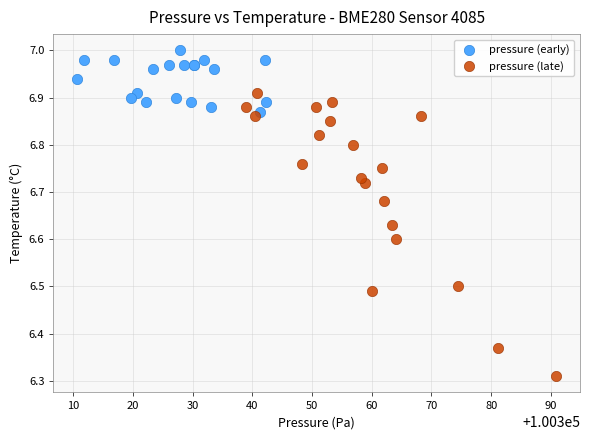

Which series reaches the maximum Y coordinate?

pressure (early)